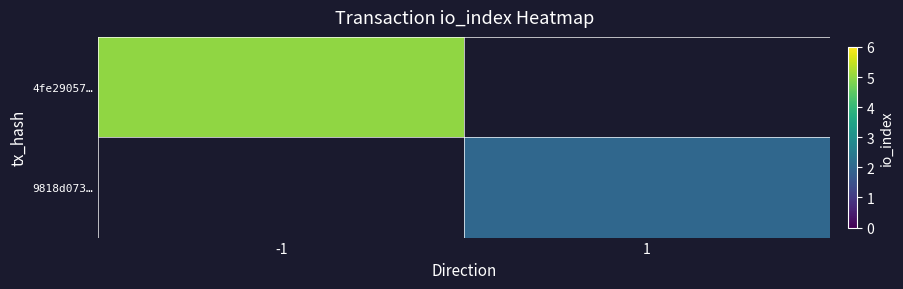

How many categories are shown in the chart?

2